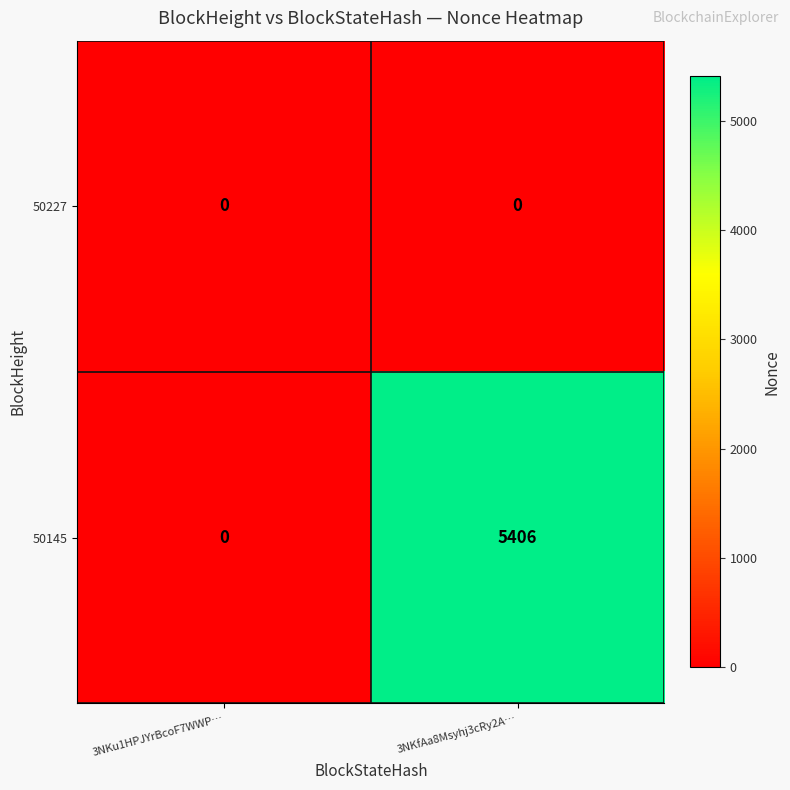

At which label is 50145 closest to 2703?

3NKu1HPJYrBcoF7WWP…